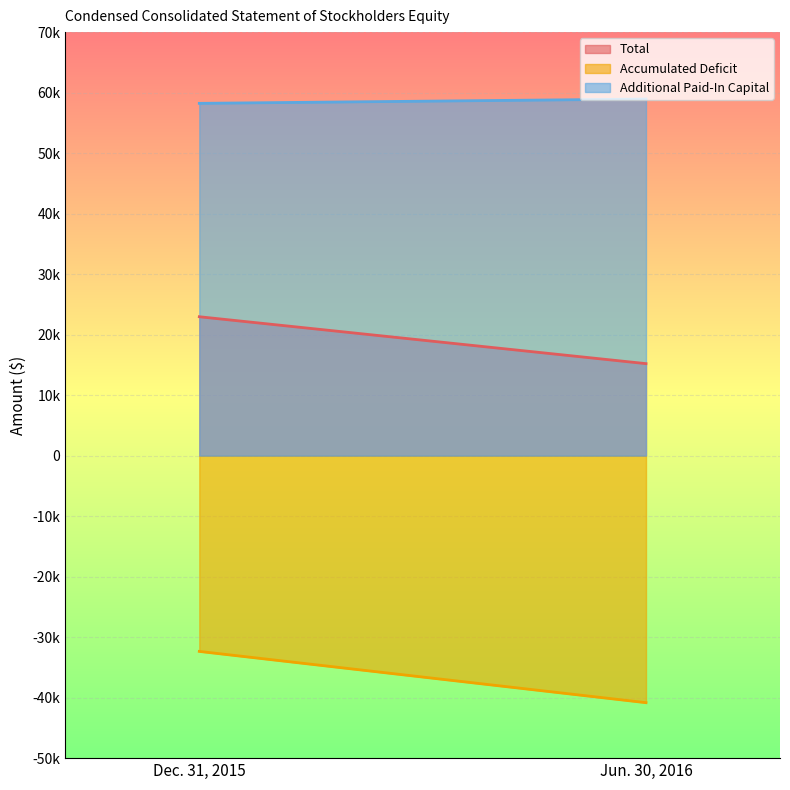

Reading left to right, extract all data points from this chart.

Total: 22956	15205
Accumulated Deficit: -32359	-40832
Additional Paid-In Capital: 58226	58937